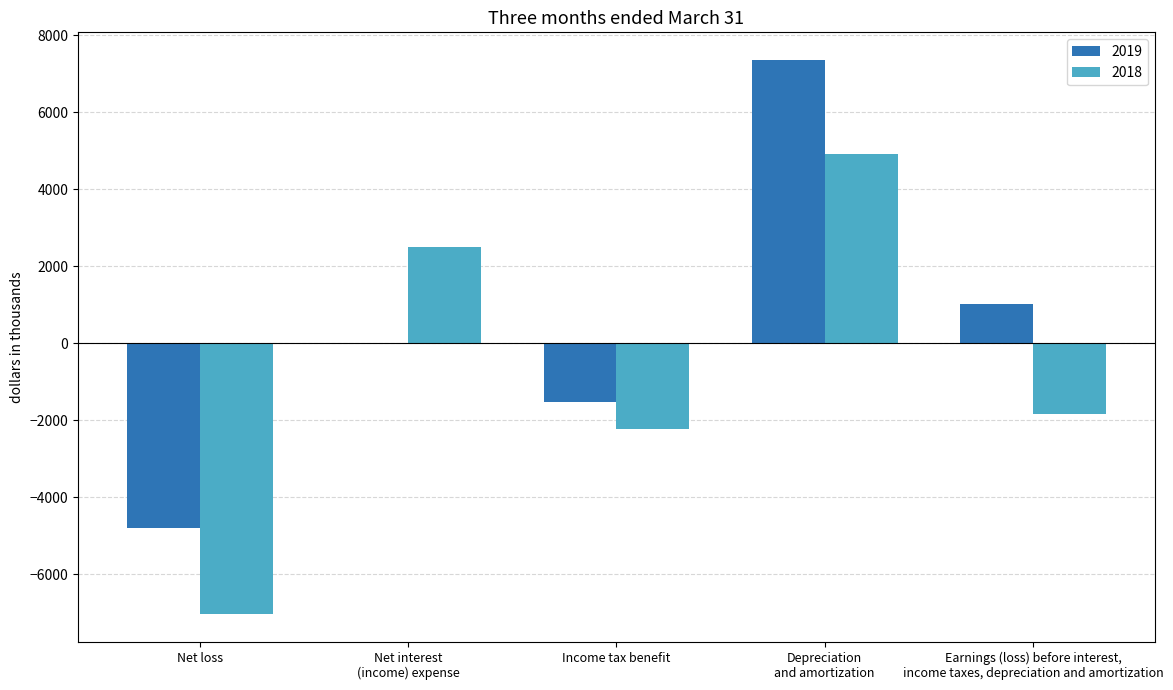

Which series has the largest total across all categories?

2019